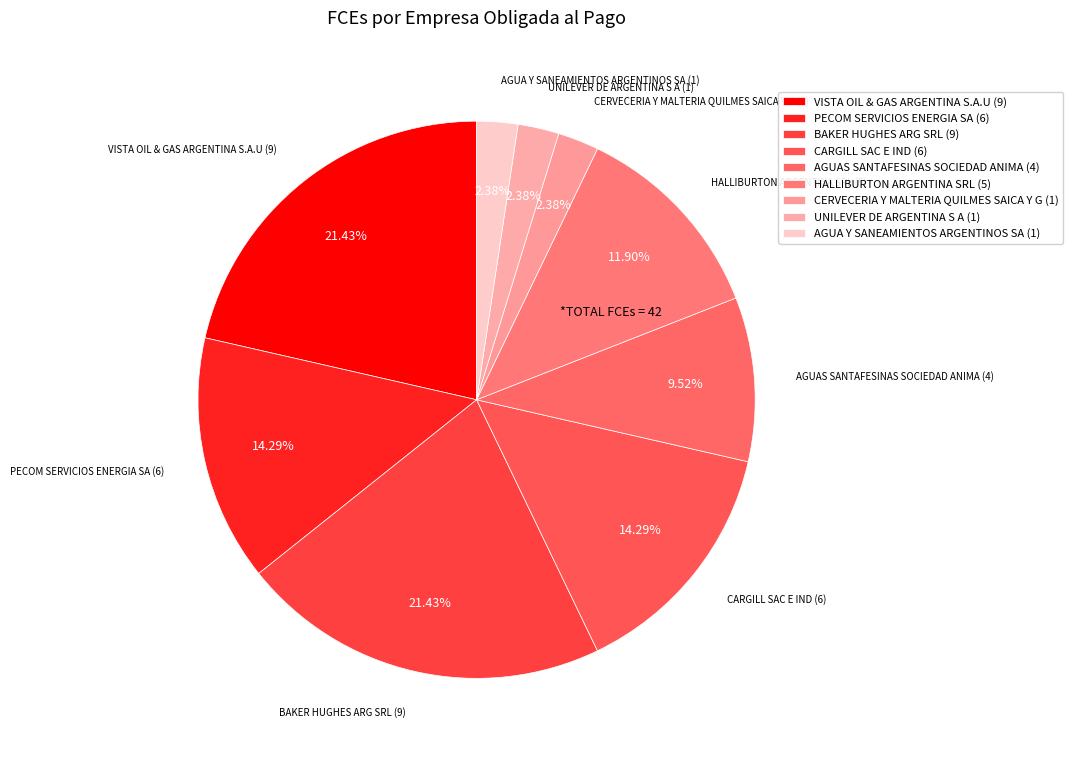

Count the number of slices in the pie.

9